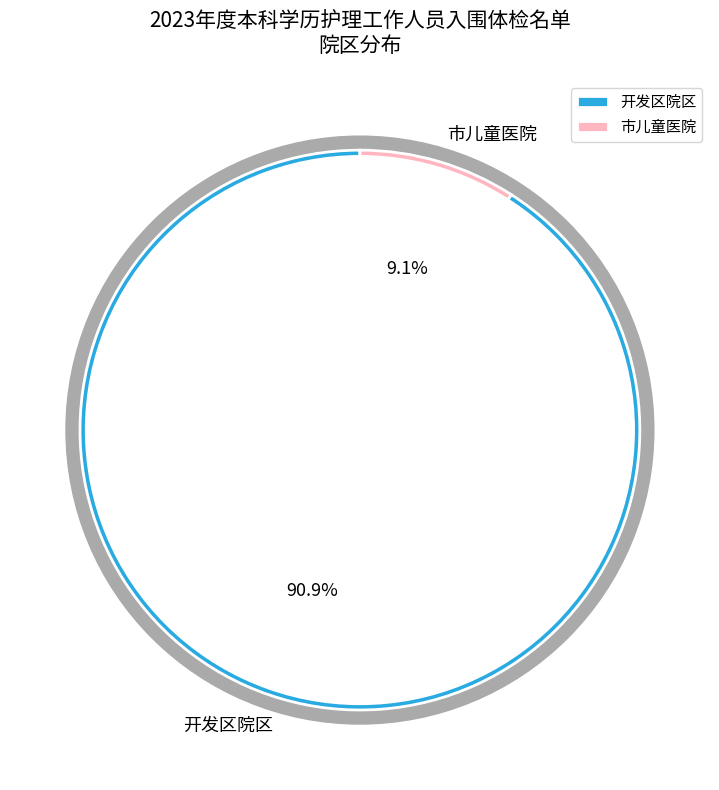

To the nearest percent, what is the combined percentage of 市儿童医院 and 开发区院区?

100%